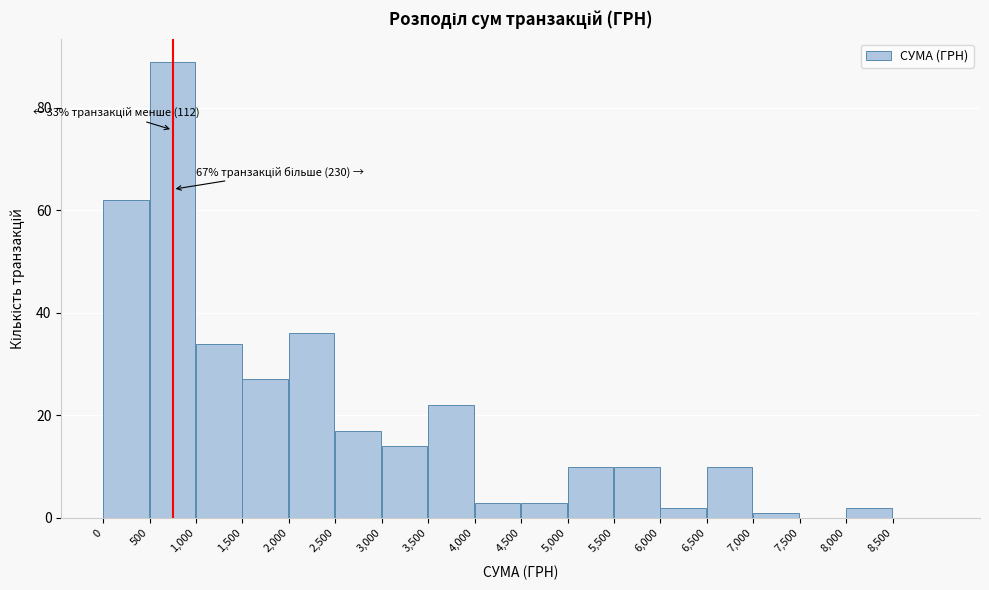

Over which range of the x-axis is the bar tallest?

500 to 1000